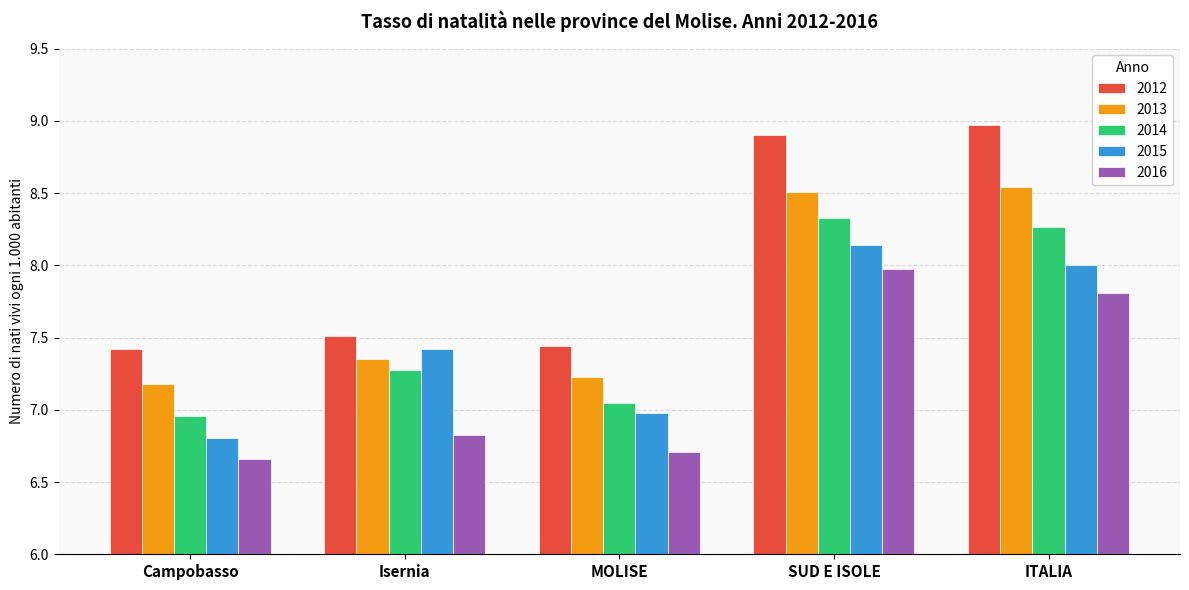

Which series has the largest range (max minus min)?

2012